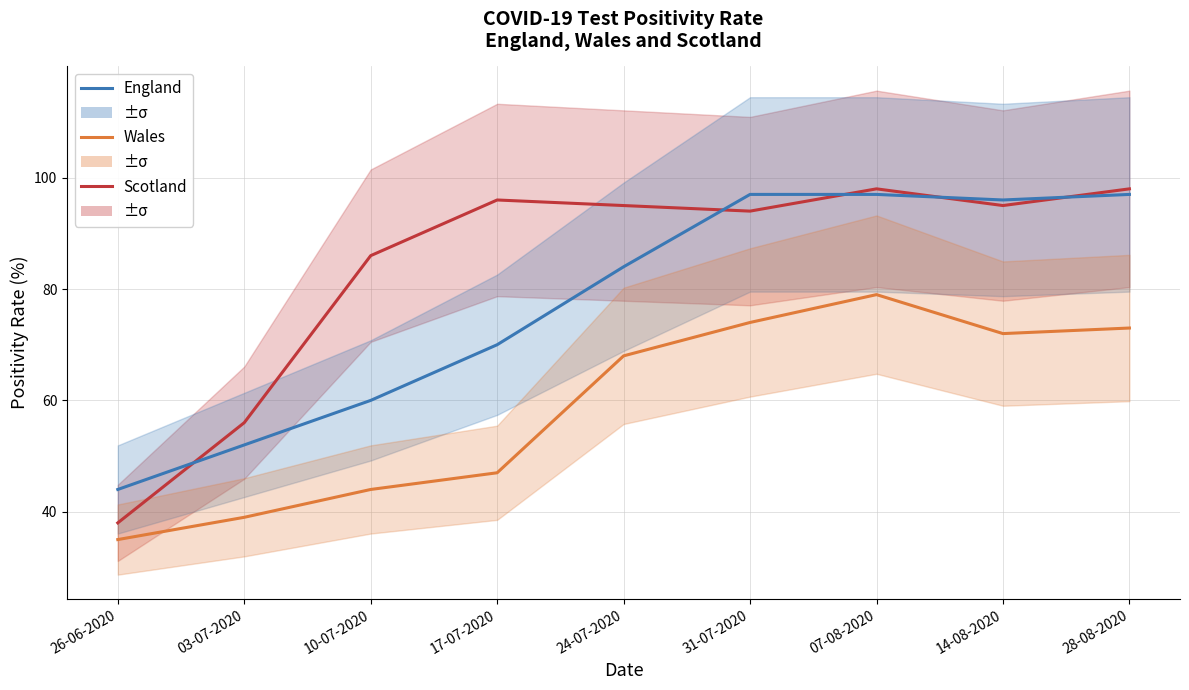

Where is the first local maximum for Wales?

07-08-2020